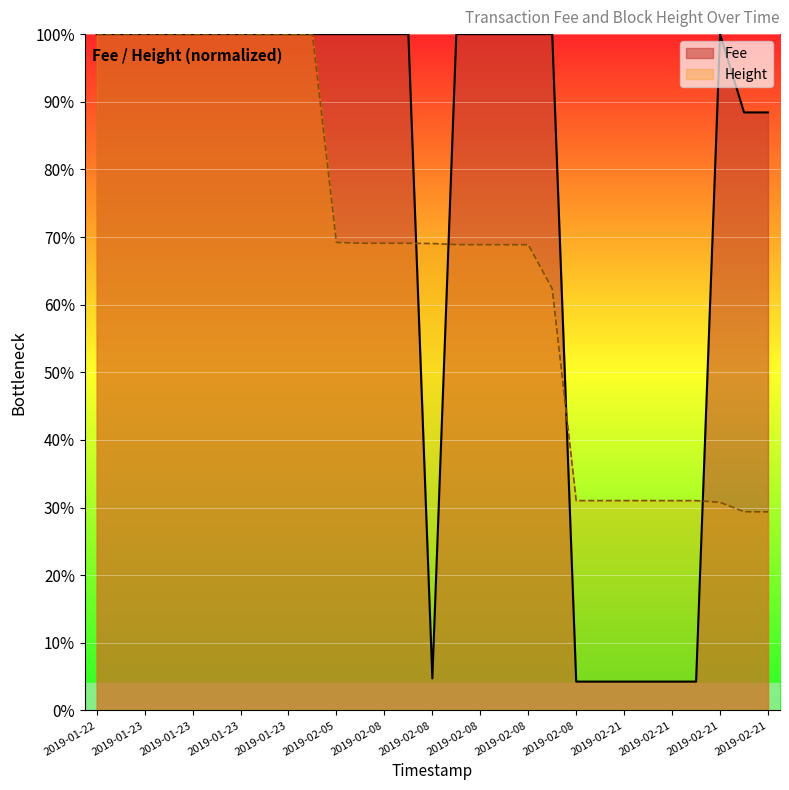

How many lines are shown in the chart?

2